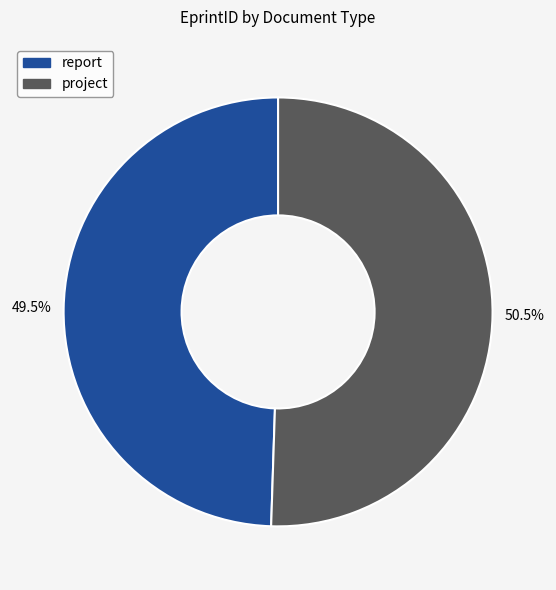

How many segments does this pie chart have?

2